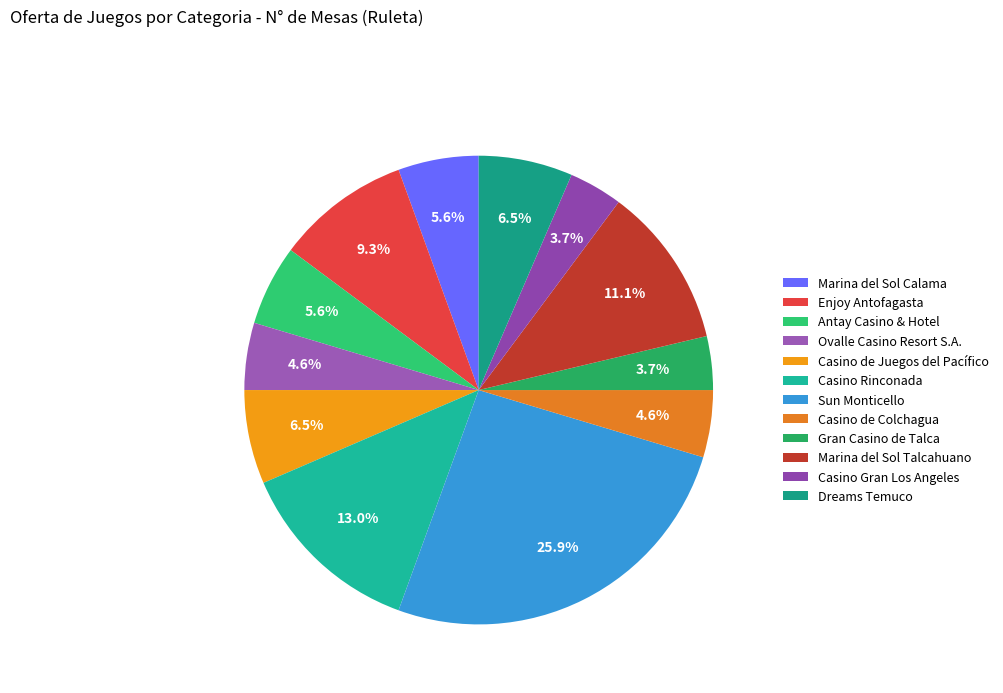

To the nearest percent, what is the average slice percentage?

8%